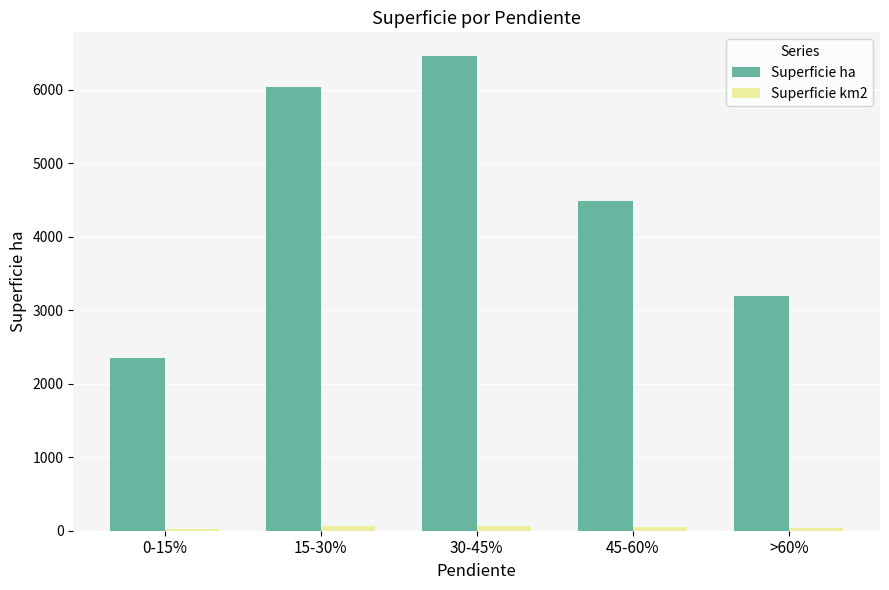

What is the label of the 4th bar from the right?

15-30%